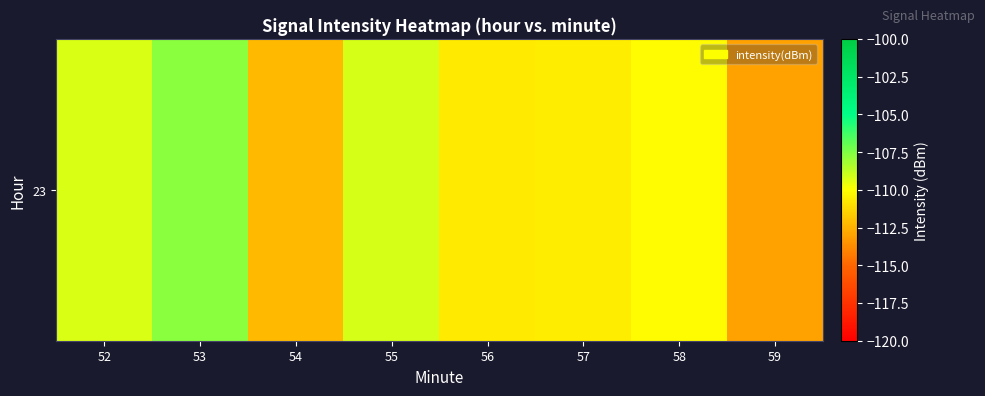

What is the change in value from 57 to 58?

+0.4